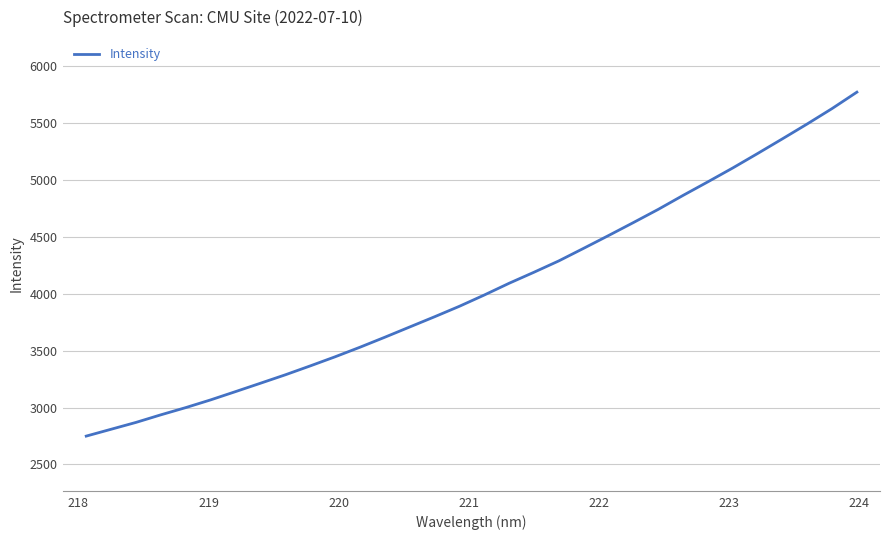

What is the maximum value shown in the chart?

5769.9